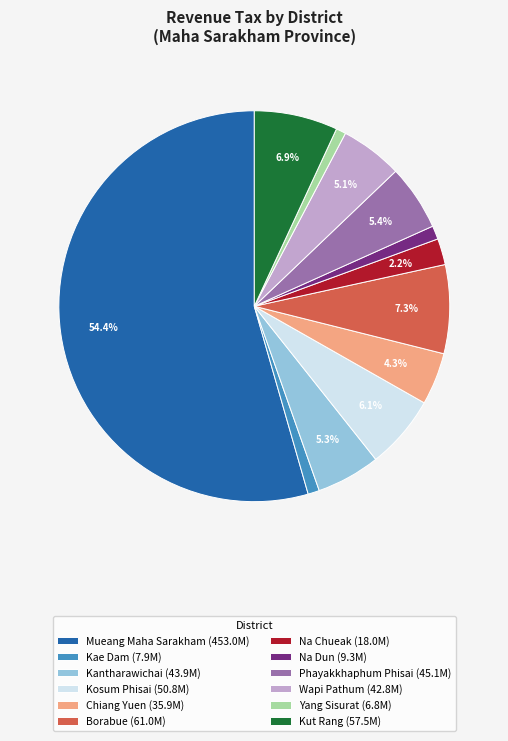

Approximately how many times larger is the value at Kut Rang (57.5M) compared to Kosum Phisai (50.8M)?

1.1